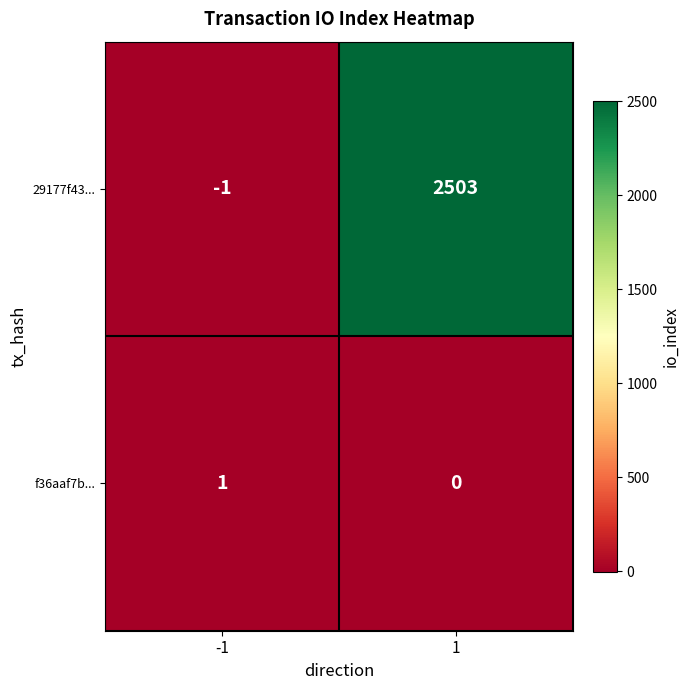

Between -1 and 1, which series saw the biggest shift?

29177f43...